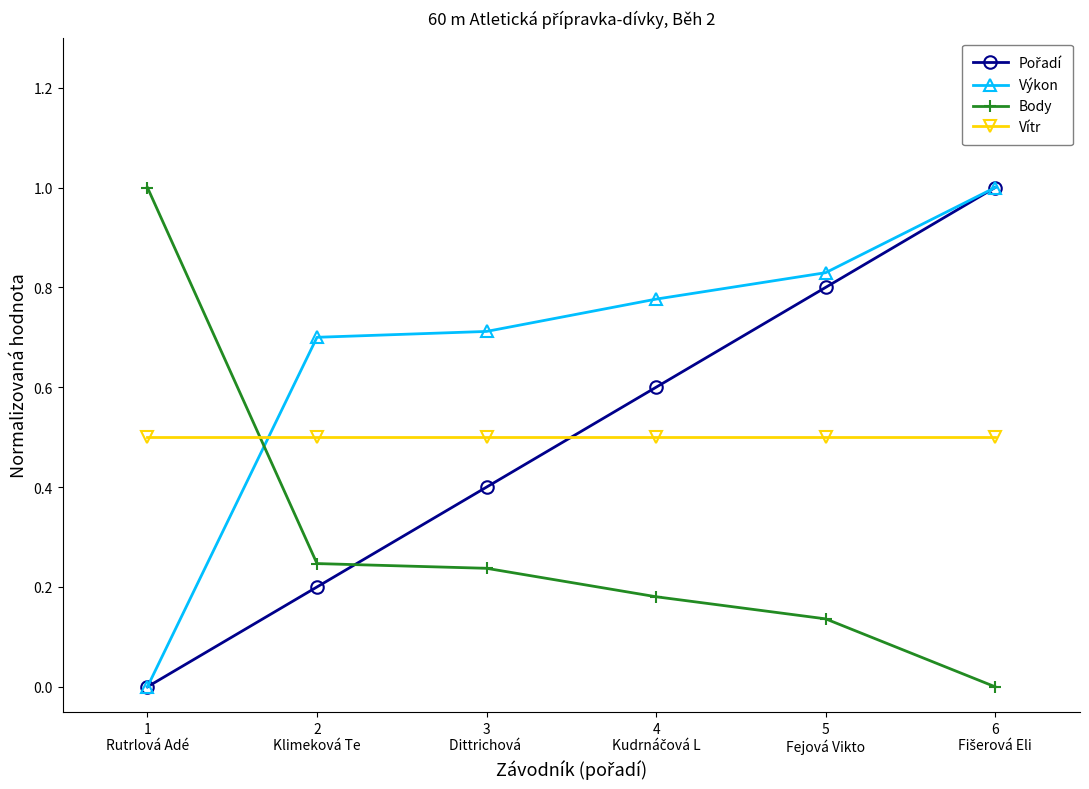

True or false: Body has more than 2 points higher than both neighbors.

False